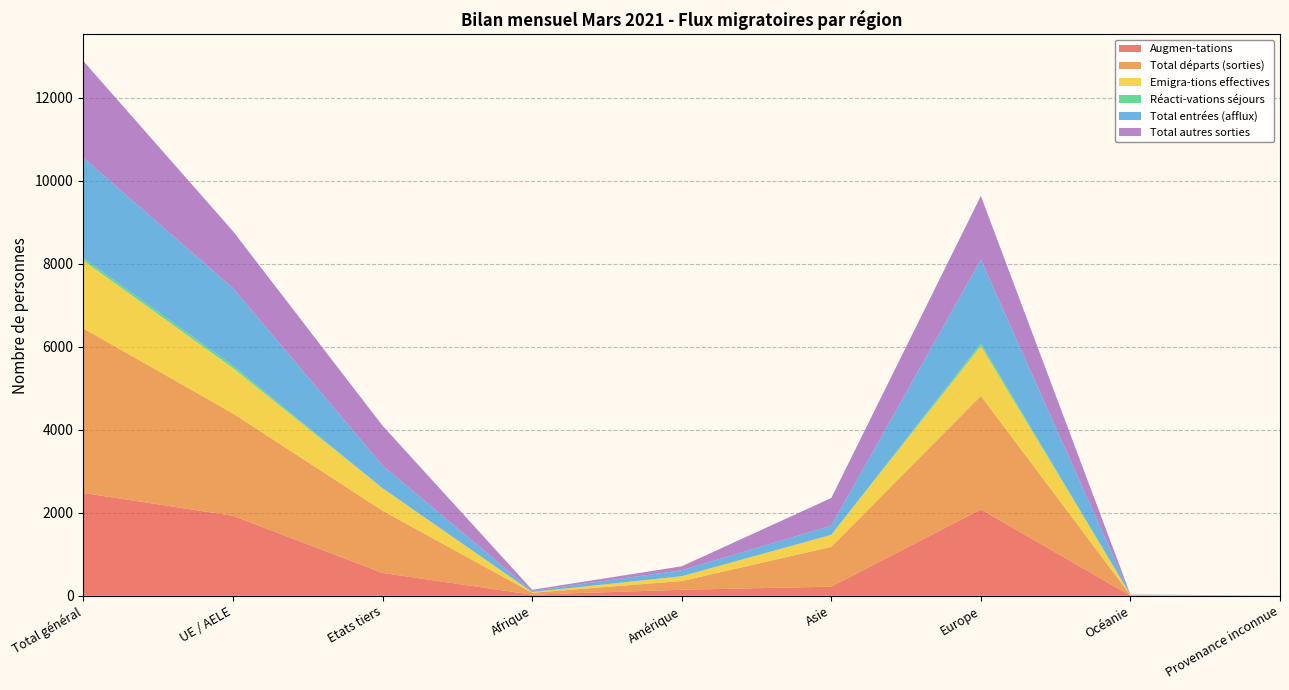

Reading left to right, what are all the values shown in this chart?

Augmen-tations: Total général=2476	UE / AELE=1927	Etats tiers=549	Afrique=27	Amérique=145	Asie=219	Europe=2080	Océanie=3	Provenance inconnue=2
Total départs (sorties): Total général=3963	UE / AELE=2464	Etats tiers=1499	Afrique=45	Amérique=210	Asie=959	Europe=2736	Océanie=13	Provenance inconnue=0
Emigra-tions effectives: Total général=1634	UE / AELE=1093	Etats tiers=541	Afrique=18	Amérique=115	Asie=290	Europe=1202	Océanie=9	Provenance inconnue=0
Réacti-vations séjours: Total général=63	UE / AELE=61	Etats tiers=2	Afrique=0	Amérique=1	Asie=0	Europe=62	Océanie=0	Provenance inconnue=0
Total entrées (afflux): Total général=2413	UE / AELE=1866	Etats tiers=547	Afrique=27	Amérique=144	Asie=219	Europe=2018	Océanie=3	Provenance inconnue=2
Total autres sorties: Total général=2329	UE / AELE=1371	Etats tiers=958	Afrique=27	Amérique=95	Asie=669	Europe=1534	Océanie=4	Provenance inconnue=0